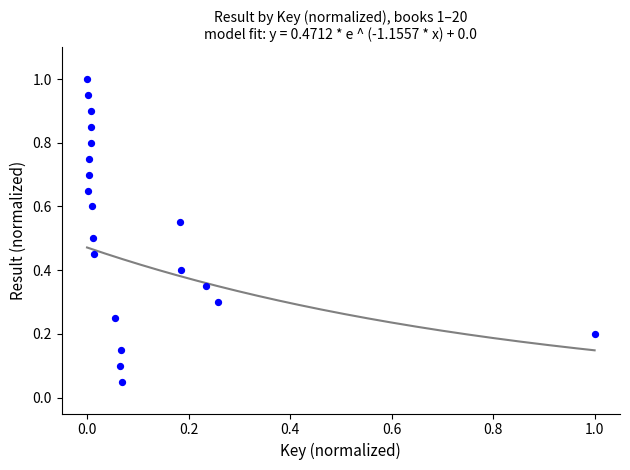

What is the range of X values (max minus min)?

1.0